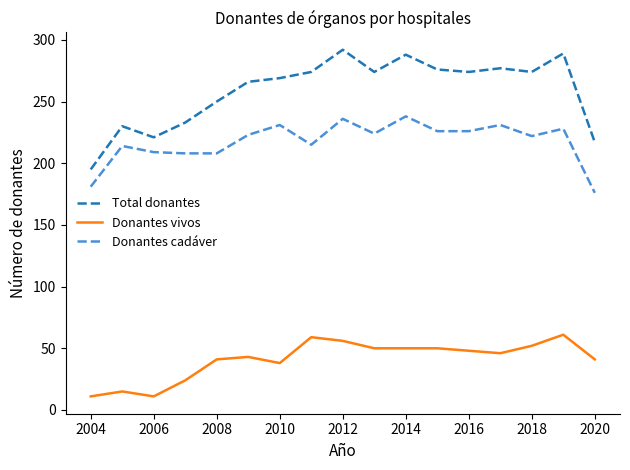

What is the maximum value for Donantes cadáver?

238